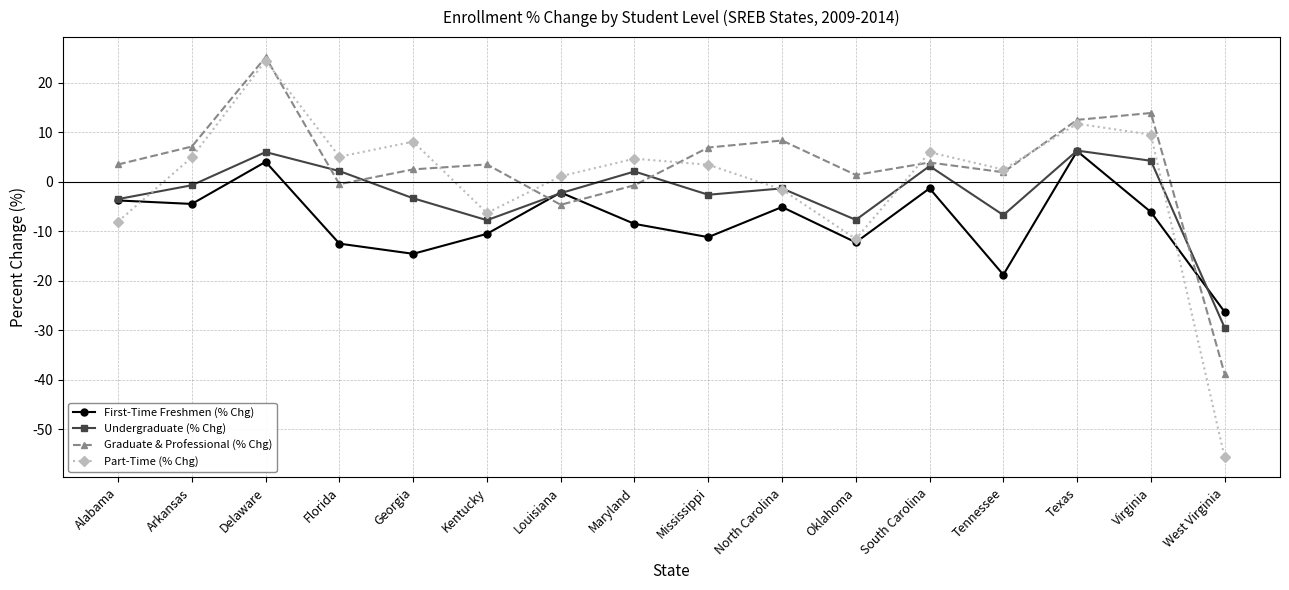

In First-Time Freshmen (% Chg), how many points are lower than both neighbors (excluding endpoints)?

5